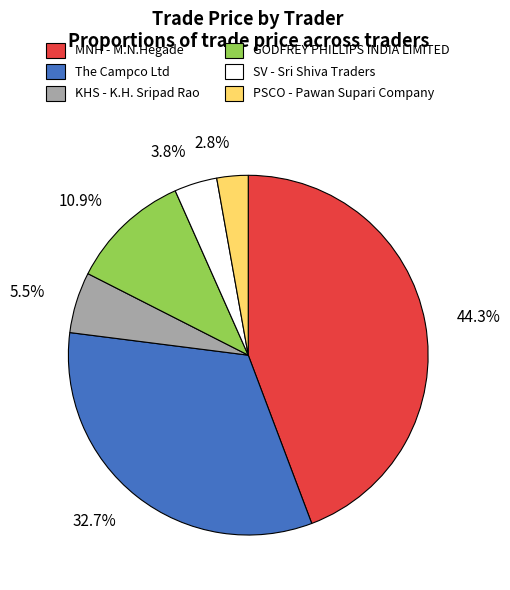

Which category has the smallest portion of the pie?

PSCO - Pawan Supari Company